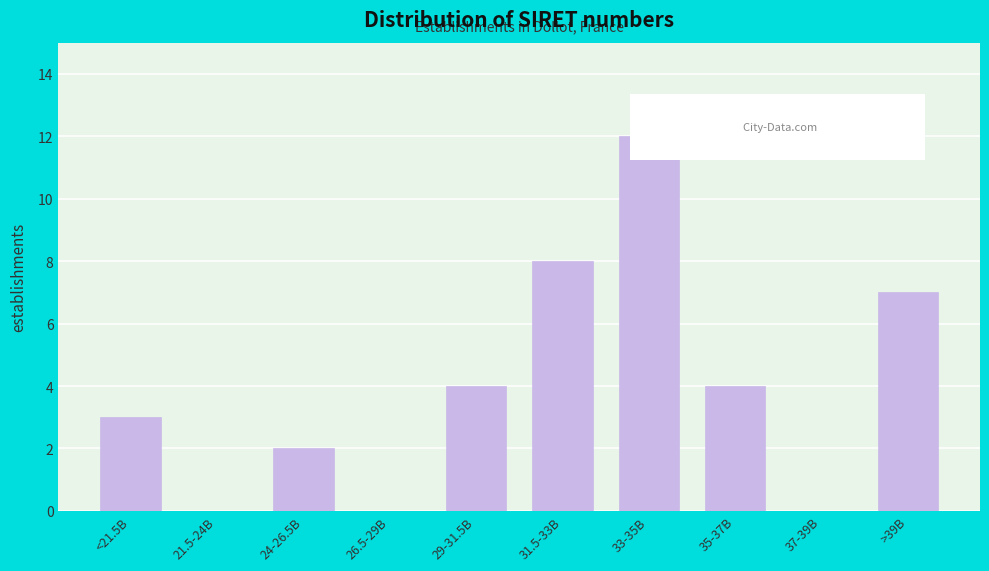

Reading right to left, transcribe all the data shown in this chart.

>39B=7	37-39B=0	35-37B=4	33-35B=12	31.5-33B=8	29-31.5B=4	26.5-29B=0	24-26.5B=2	21.5-24B=0	<21.5B=3